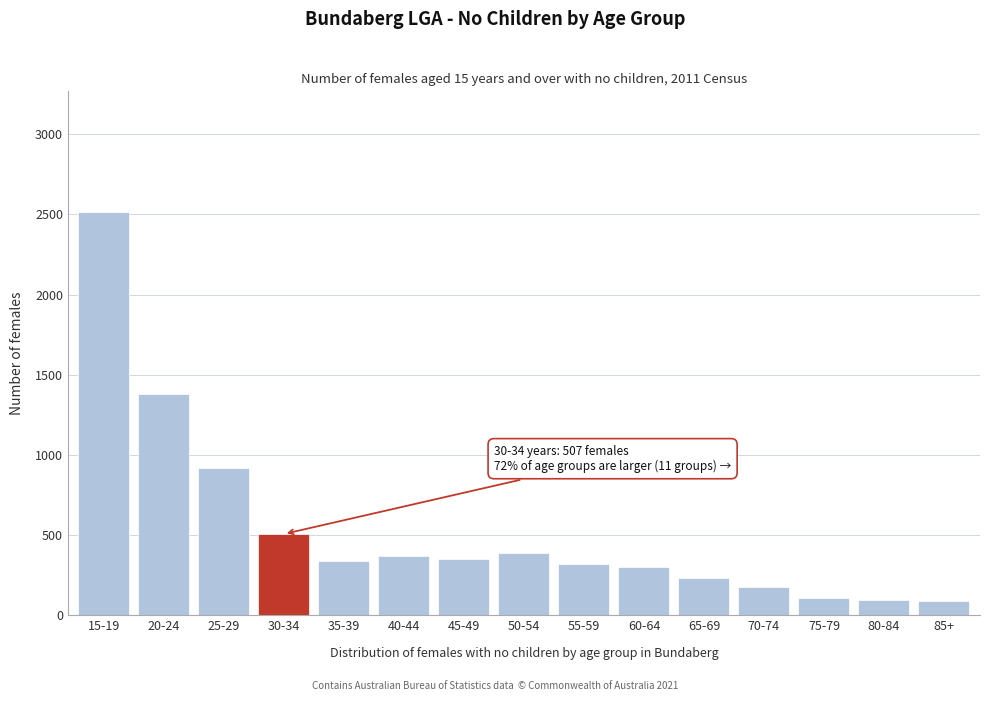

What is the label of the 14th bar from the left?

80-84